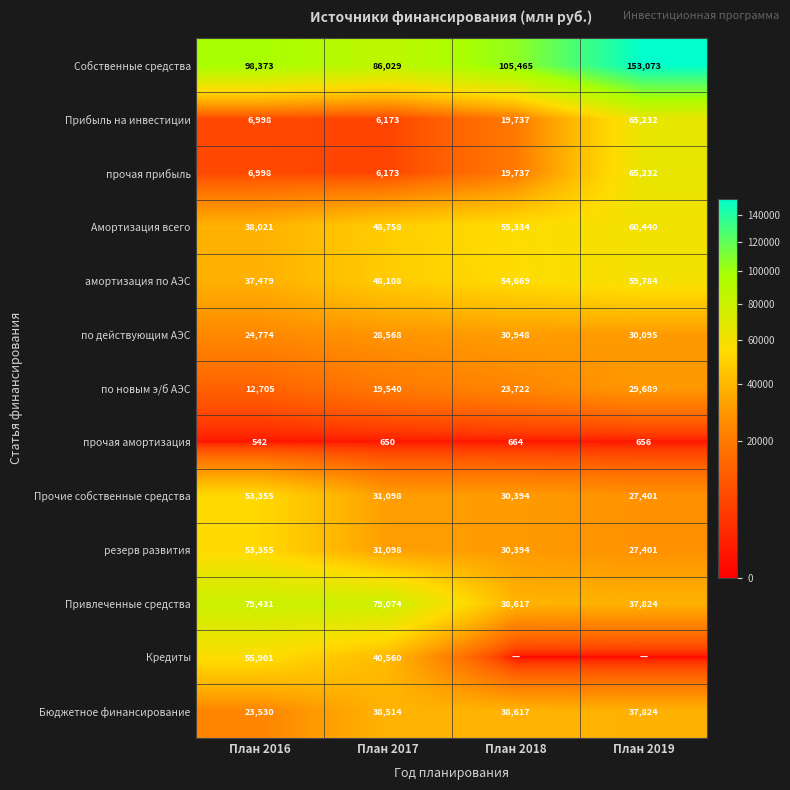

Which category has the highest value in the амортизация по АЭС series?

План 2019